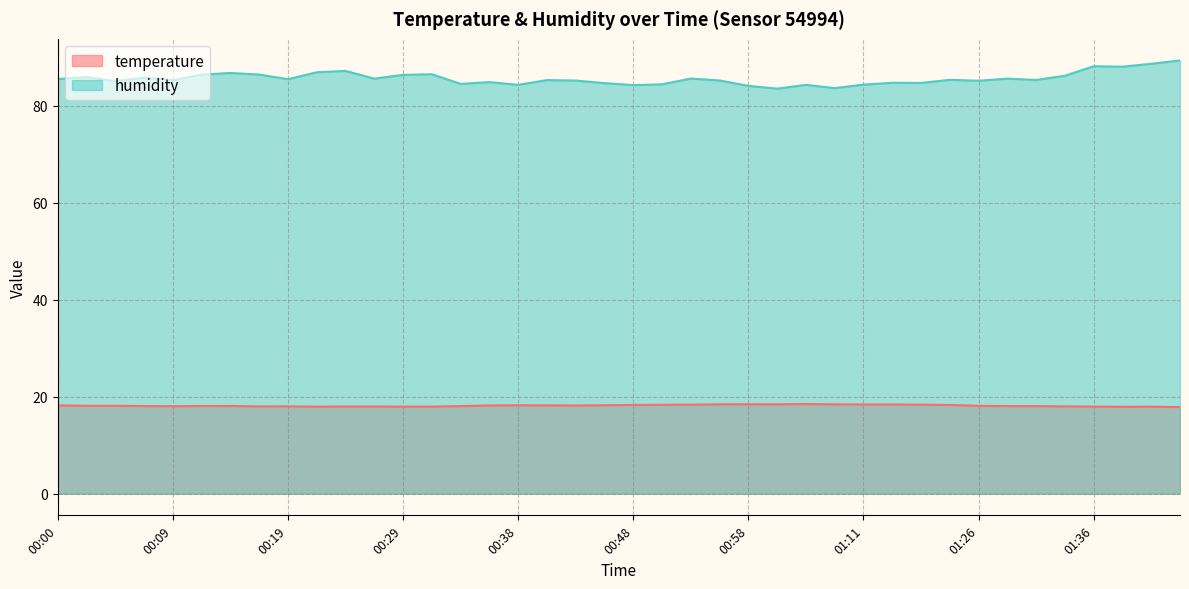

At 01:00, list the series in order from smallest to largest.

temperature, humidity